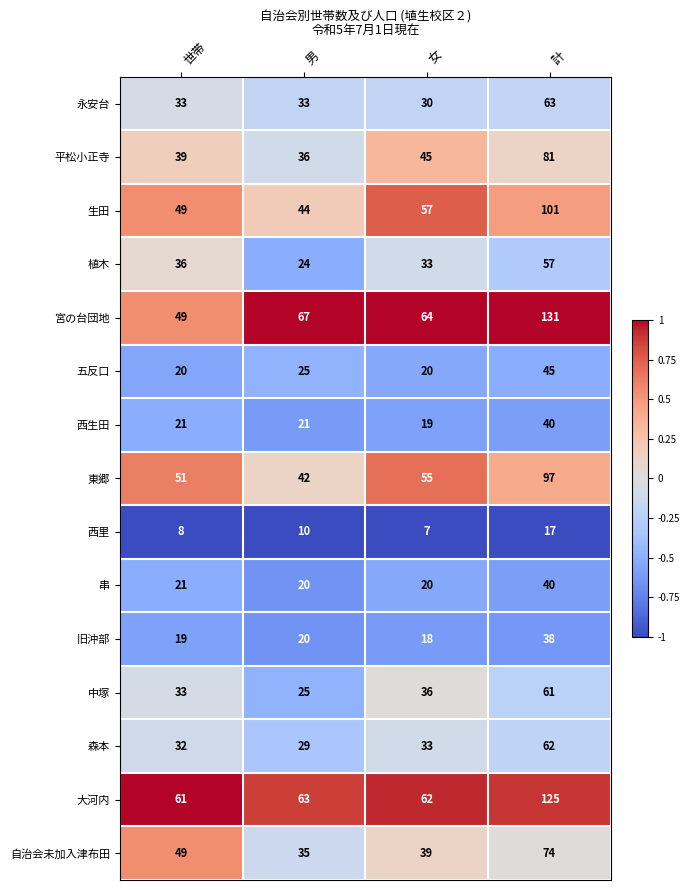

Which series has the largest range (max minus min)?

宮の台団地